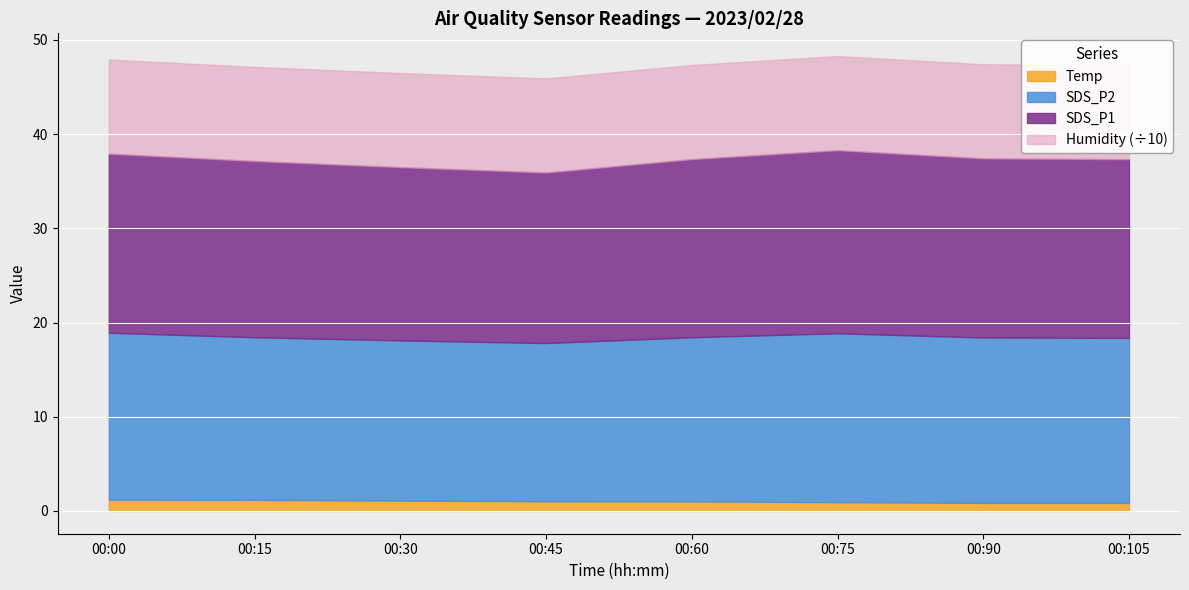

What is the approximate value of Temp at 06:00?

1.0